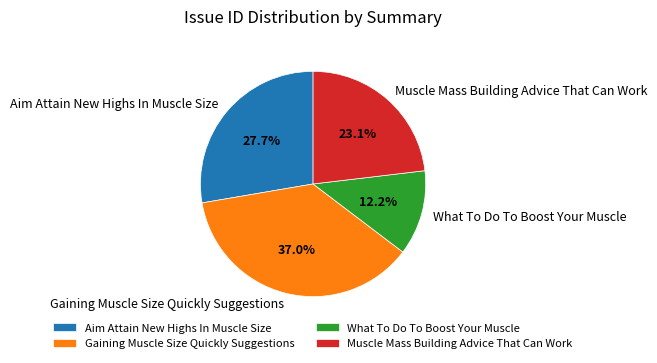

To the nearest percent, what percentage of the pie is Aim Attain New Highs In Muscle Size?

28%